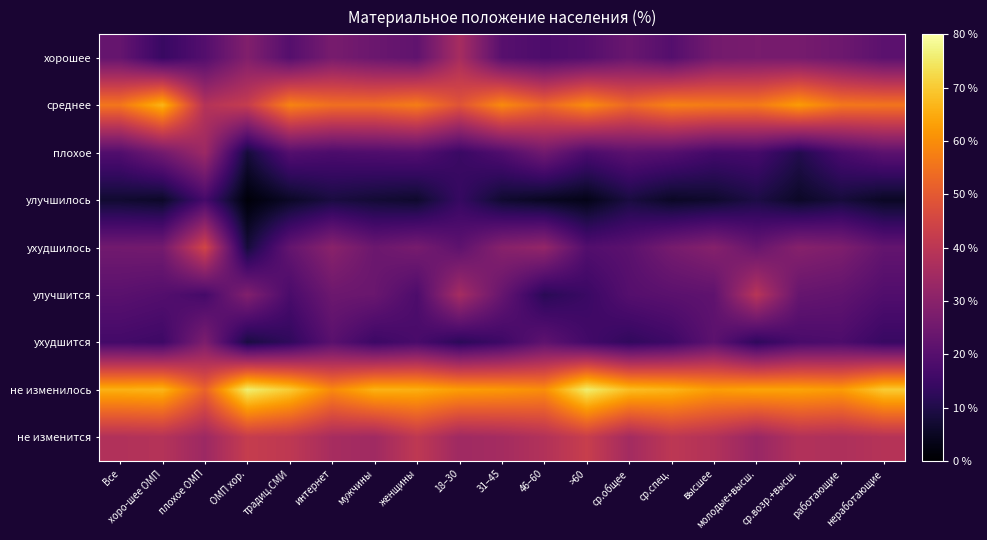

Reading left to right, what are all the values shown in this chart?

хорошее: Все=22.9	хоро-шее ОМП=14.4	плохое ОМП=19.5	ОМП хор.=28.5	традиц.СМИ=19.7	интернет=26.6	мужчины=24.0	женщины=22.0	18–30=35.9	31–45=20.3	46–60=18.2	>60=19.7	ср.общее=23.8	ср.спец.=19.6	высшее=25.8	молодые+высш.=26.6	ср.возр.+высш.=26.2	работающие=24.5	неработающие=21.0
среднее: Все=55.9	хоро-шее ОМП=66.7	плохое ОМП=38.6	ОМП хор.=42.3	традиц.СМИ=58.3	интернет=54.6	мужчины=54.4	женщины=57.2	18–30=48.8	31–45=59.6	46–60=52.9	>60=59.9	ср.общее=53.0	ср.спец.=58.1	высшее=56.9	молодые+высш.=56.4	ср.возр.+высш.=62.5	работающие=56.2	неработающие=55.6
плохое: Все=19.2	хоро-шее ОМП=25.8	плохое ОМП=33.9	ОМП хор.=8.2	традиц.СМИ=19.7	интернет=18.1	мужчины=18.8	женщины=19.5	18–30=14.7	31–45=18.9	46–60=25.4	>60=18.0	ср.общее=21.1	ср.спец.=19.8	высшее=16.4	молодые+высш.=17.0	ср.возр.+высш.=10.6	работающие=17.5	неработающие=21.3
улучшилось: Все=6.9	хоро-шее ОМП=5.8	плохое ОМП=16.8	ОМП хор.=1.4	традиц.СМИ=5.5	интернет=8.9	мужчины=7.5	женщины=6.4	18–30=14.1	31–45=6.9	46–60=4.9	>60=3.5	ср.общее=8.9	ср.спец.=5.4	высшее=6.4	молодые+высш.=9.6	ср.возр.+высш.=5.6	работающие=8.3	неработающие=5.2
ухудшилось: Все=25.4	хоро-шее ОМП=25.8	плохое ОМП=45.0	ОМП хор.=8.2	традиц.СМИ=22.6	интернет=30.1	мужчины=24.2	женщины=26.4	18–30=21.6	31–45=29.6	46–60=32.1	>60=19.3	ср.общее=20.9	ср.спец.=26.3	высшее=29.3	молодые+высш.=23.4	ср.возр.+высш.=29.4	работающие=27.8	неработающие=22.6
улучшится: Все=20.7	хоро-шее ОМП=19.5	плохое ОМП=16.8	ОМП хор.=28.5	традиц.СМИ=17.7	интернет=24.3	мужчины=23.7	женщины=18.2	18–30=35.6	31–45=23.2	46–60=11.8	>60=14.8	ср.общее=19.8	ср.спец.=20.9	высшее=21.8	молодые+высш.=39.4	ср.возр.+высш.=23.1	работающие=22.1	неработающие=19.0
ухудшится: Все=16.5	хоро-шее ОМП=15.5	плохое ОМП=27.5	ОМП хор.=9.0	традиц.СМИ=12.9	интернет=20.6	мужчины=15.1	женщины=17.5	18–30=12.2	31–45=15.4	46–60=21.7	>60=16.5	ср.общее=13.1	ср.спец.=15.4	высшее=21.3	молодые+высш.=12.8	ср.возр.+высш.=17.5	работающие=18.2	неработающие=14.3
не изменилось: Все=65.9	хоро-шее ОМП=66.7	плохое ОМП=52.0	ОМП хор.=76.1	традиц.СМИ=70.1	интернет=59.3	мужчины=66.2	женщины=65.6	18–30=62.8	31–45=61.9	46–60=60.1	>60=75.9	ср.общее=68.1	ср.спец.=66.5	высшее=62.7	молодые+высш.=63.8	ср.возр.+высш.=63.8	работающие=62.4	неработающие=70.1
не изменится: Все=38.0	хоро-шее ОМП=38.6	плохое ОМП=33.9	ОМП хор.=42.3	традиц.СМИ=40.8	интернет=35.9	мужчины=34.5	женщины=40.8	18–30=34.4	31–45=35.5	46–60=38.2	>60=42.7	ср.общее=35.2	ср.спец.=40.4	высшее=38.2	молодые+высш.=33.0	ср.возр.+высш.=38.1	работающие=37.3	неработающие=38.9